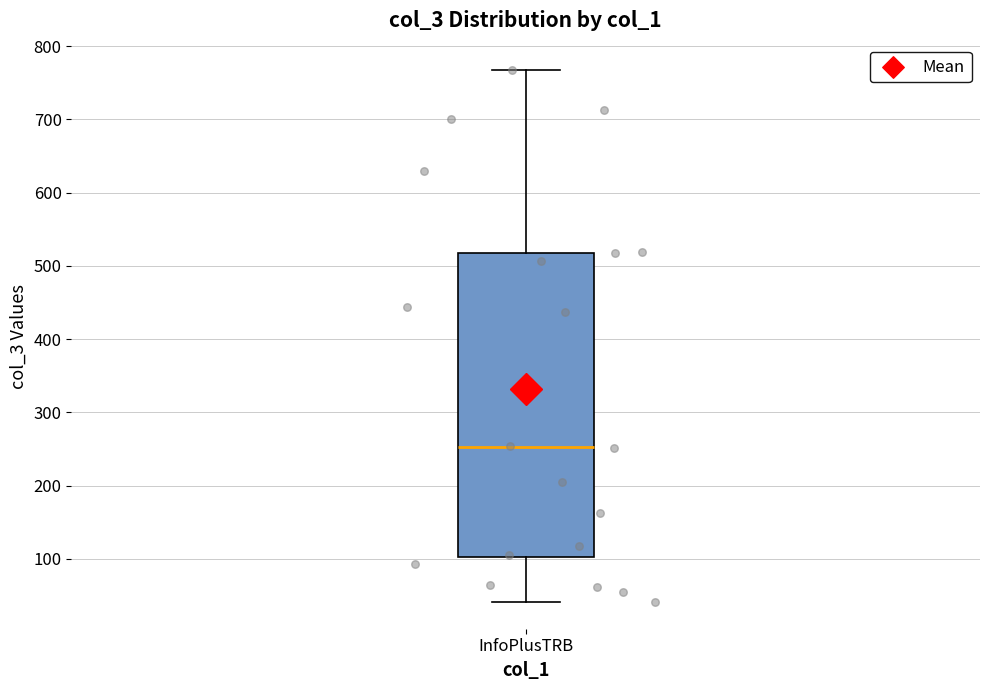

Transcribe this box plot: give where the median line is, the range the box spans, and where the two whiskers end, as read against the y-axis. The values are not printed on the chart, so give them approximately, as read against the axis.

median 250, box 100 to 520, whiskers 40 to 770